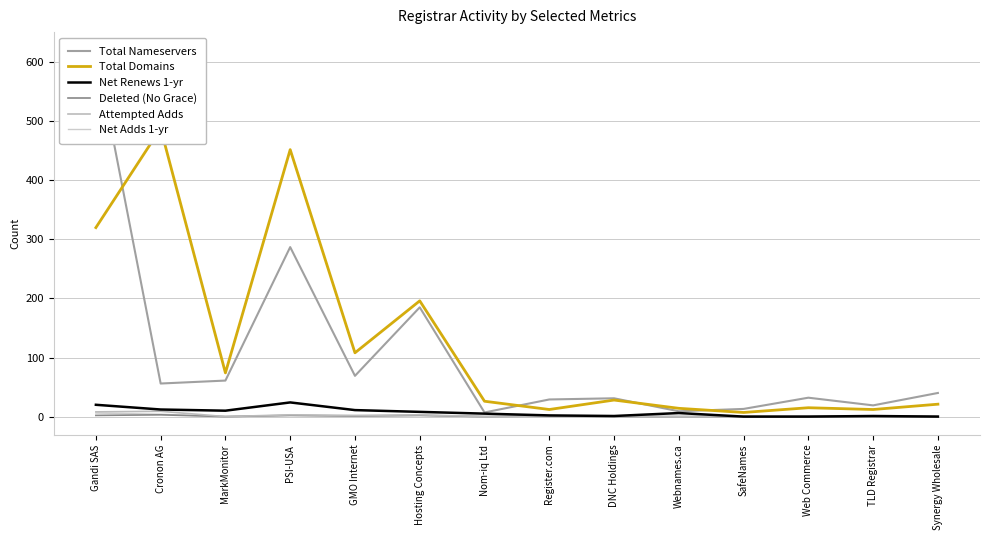

How many lines are shown in the chart?

6